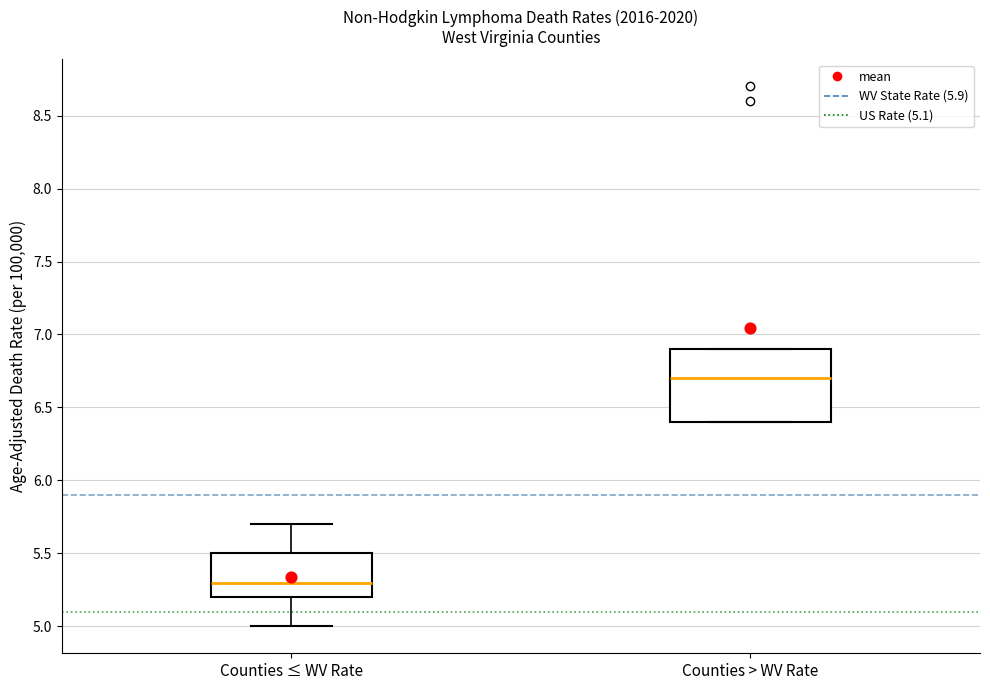

Reading left to right, read every box against the y-axis: the position of its median line, the range the box covers, and the ends of its whiskers. The values are not printed on the chart, so give them approximately, as read against the axis.

Counties ≤ WV Rate: median 5.3, box 5.2 to 5.5, whiskers 5.0 to 5.7
Counties > WV Rate: median 6.7, box 6.4 to 6.9, whiskers 6.4 to 6.9